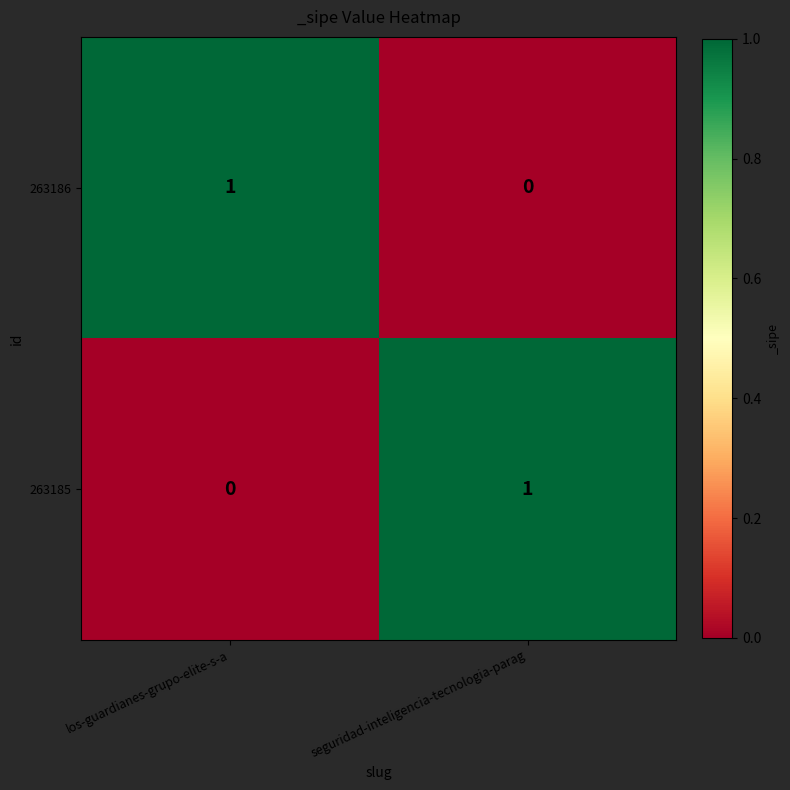

At which label is 263185 closest to 0?

los-guardianes-grupo-elite-s-a